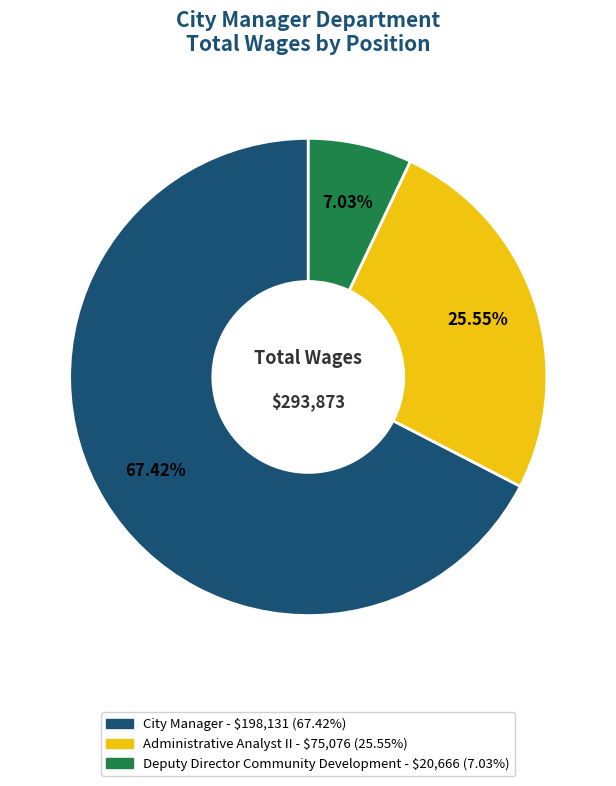

Rank the categories by value from lowest to highest.

Deputy Director Community Development, Administrative Analyst II, City Manager